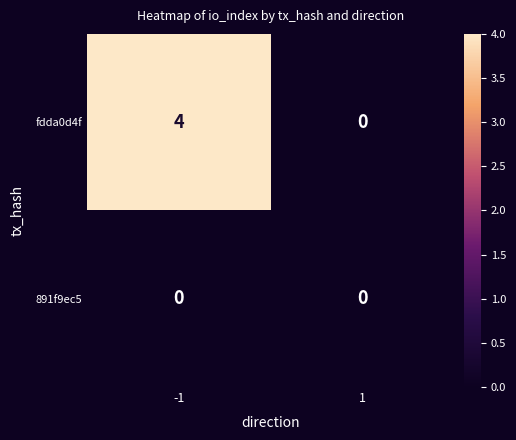

What is the greatest value displayed?

4